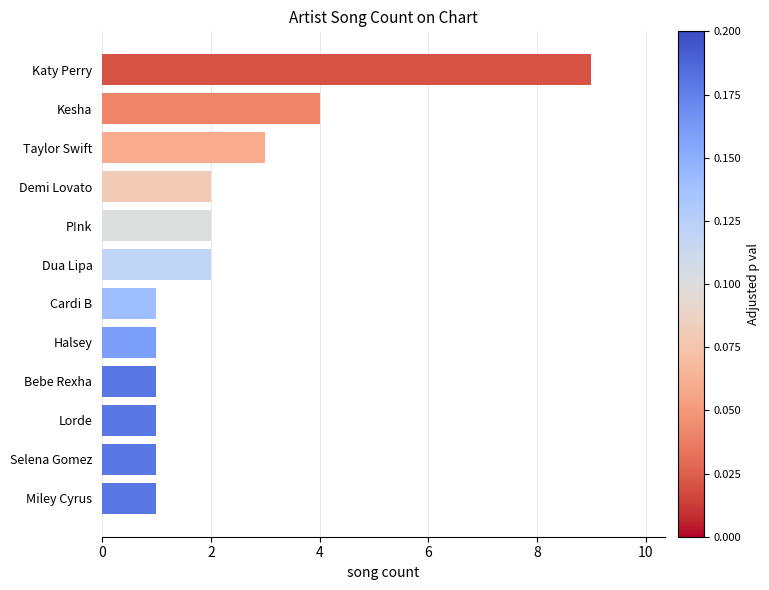

What is the sum of the values at Dua Lipa and Taylor Swift?

5